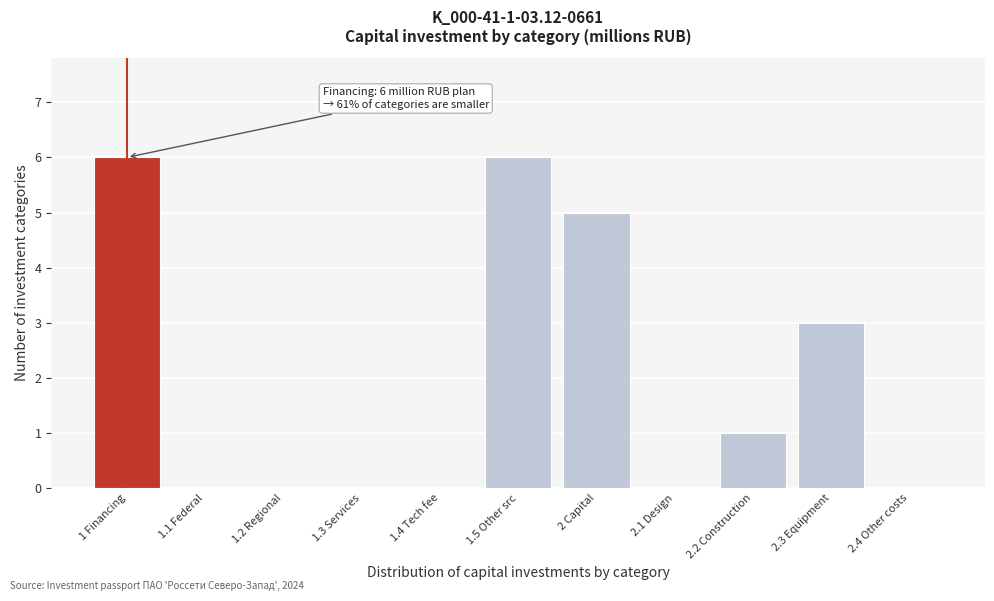

Reading left to right, extract all data points from this chart.

1 Financing=6	1.1 Federal=0	1.2 Regional=0	1.3 Services=0	1.4 Tech fee=0	1.5 Other src=6	2 Capital=5	2.1 Design=0	2.2 Construction=1	2.3 Equipment=3	2.4 Other costs=0